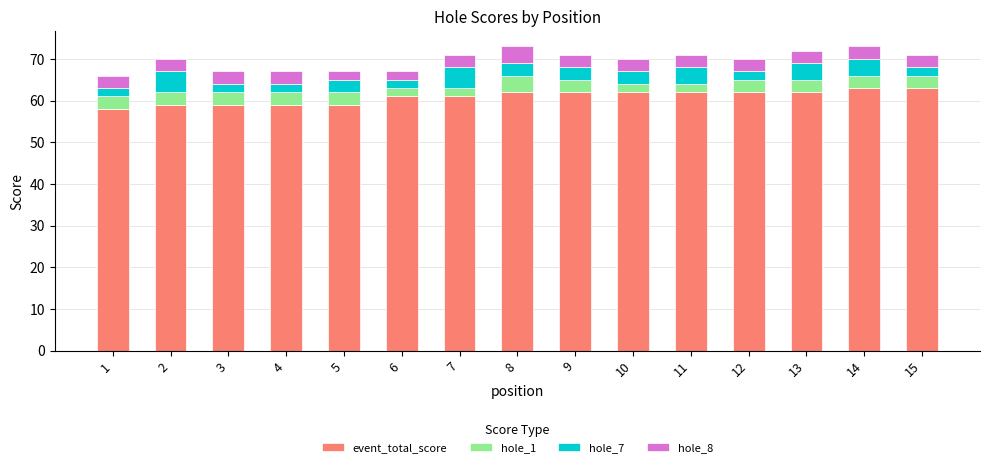

What are all the series names shown in the legend?

event_total_score, hole_1, hole_7, hole_8